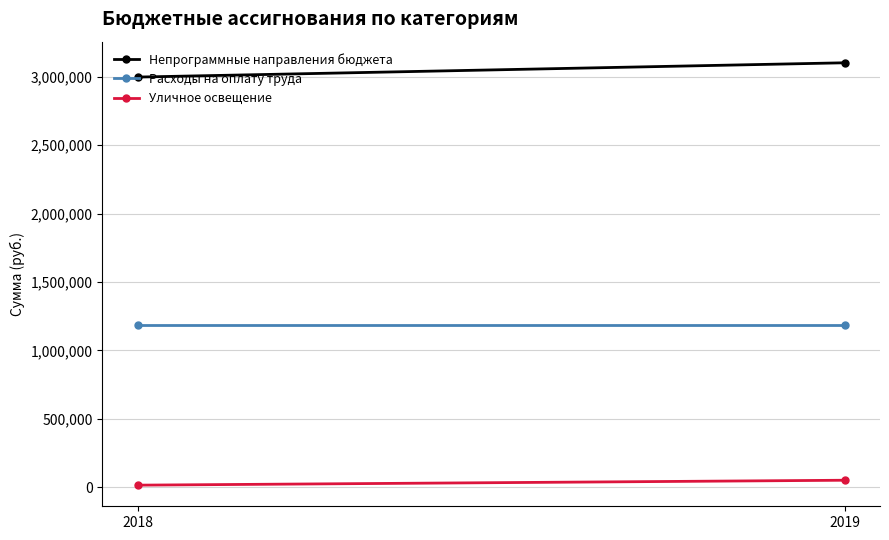

What is the value of the Расходы на оплату труда point at the 2nd from the left?

1182700